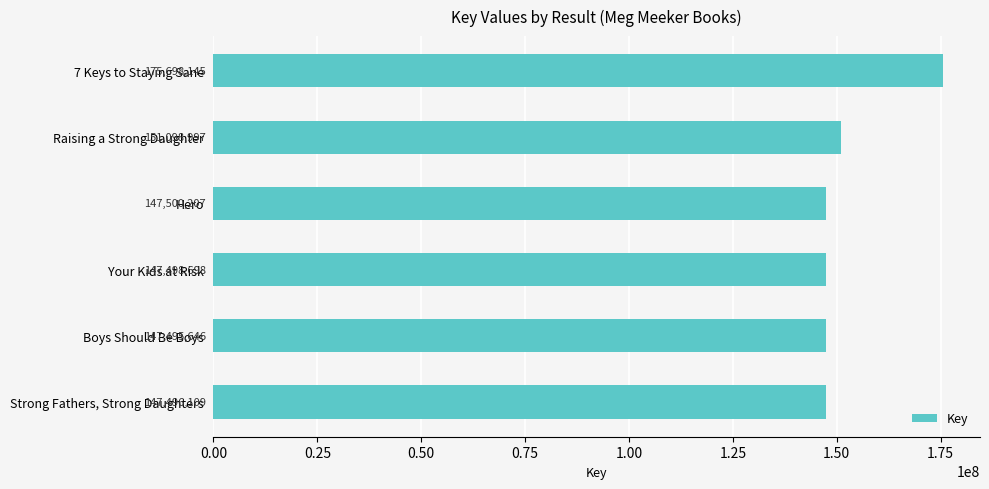

What is the smallest value displayed?

147495646